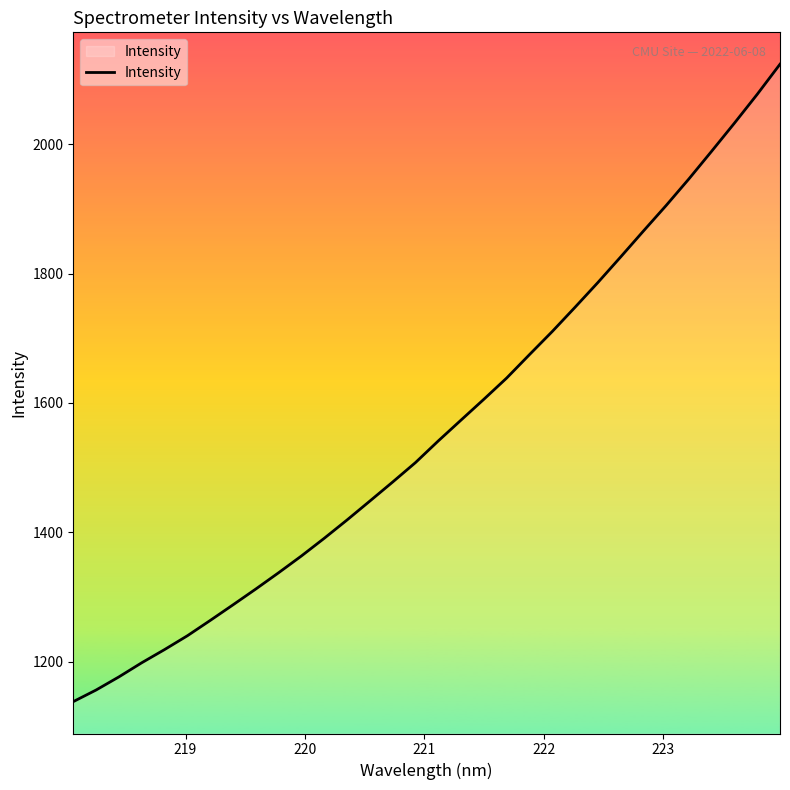

What is the minimum value shown in the chart?

1138.3